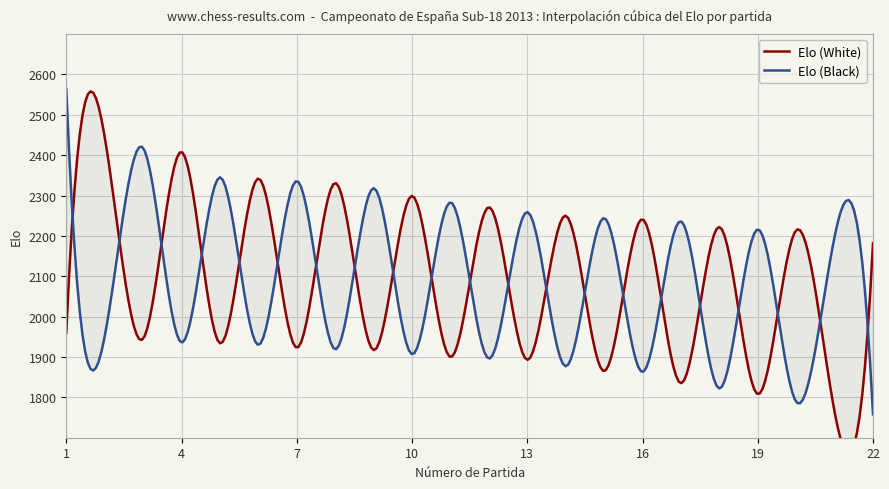

Which category has the lowest value across all series?

22